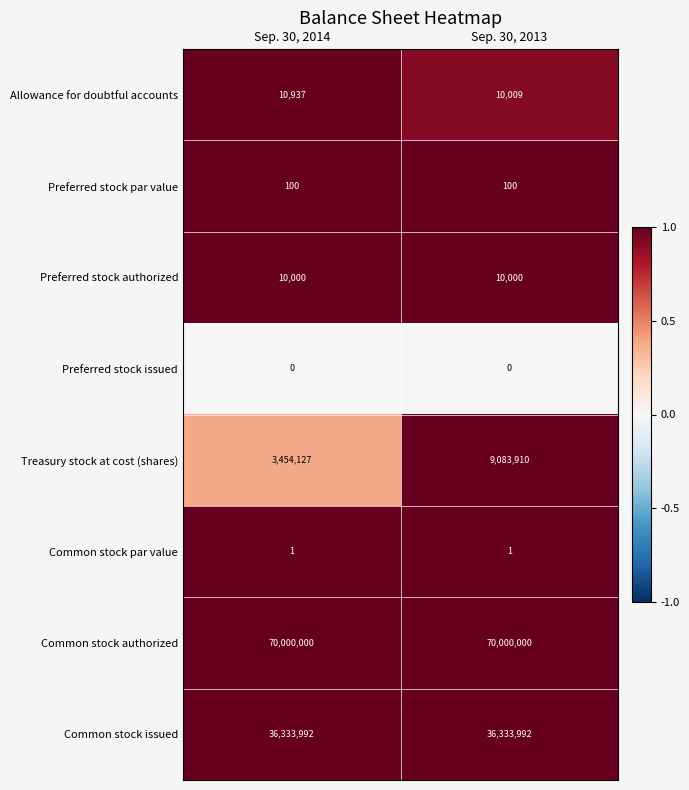

At which category is the sum across all series the highest?

Sep. 30, 2013